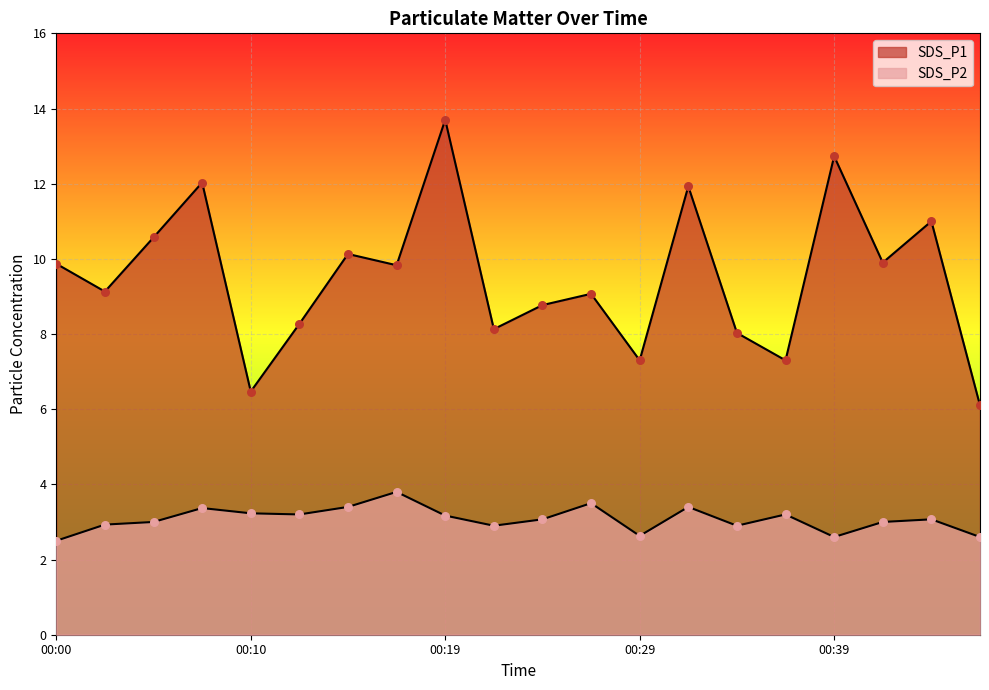

At how many categories does at least one series exceed 12?

3